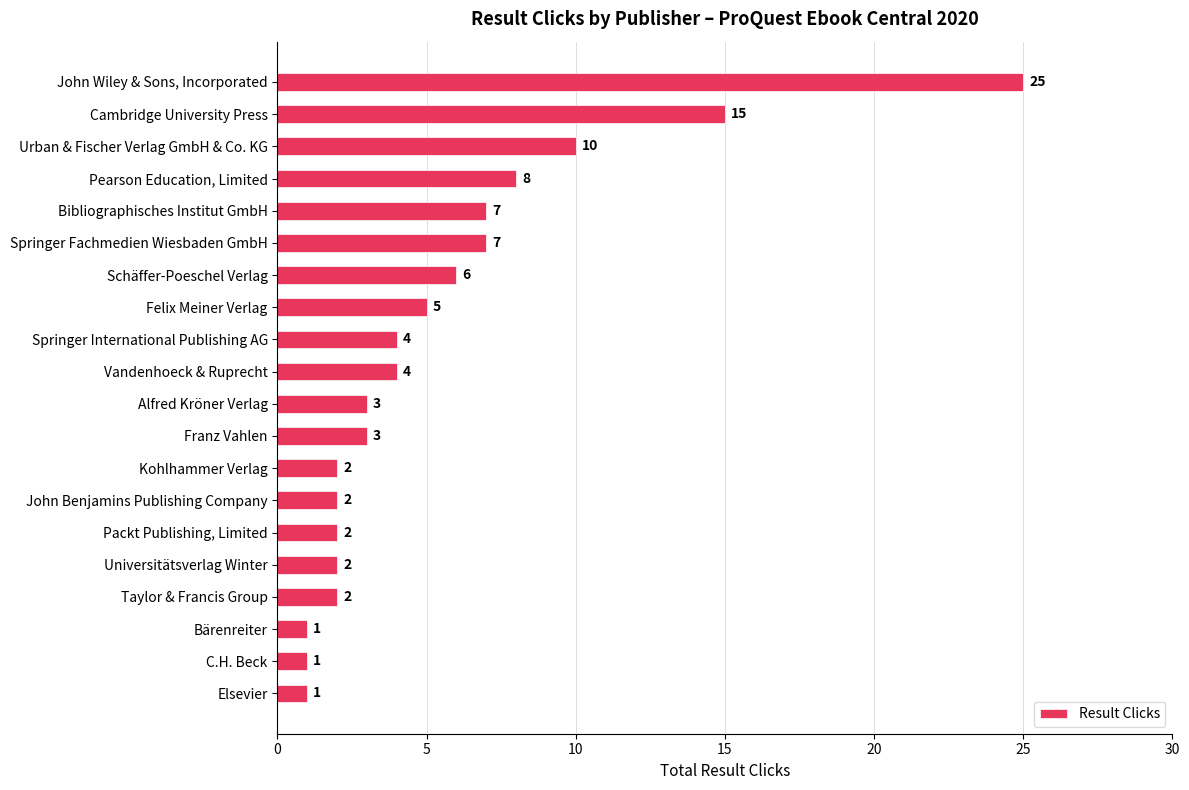

Where is the data nearest to the value 13?

Cambridge University Press